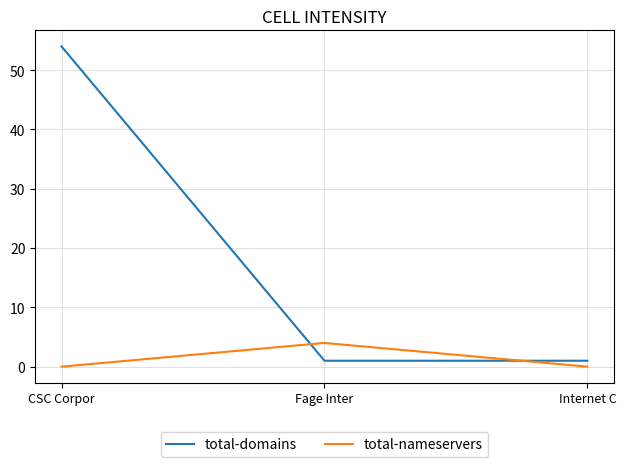

What are all the series names shown in the legend?

total-domains, total-nameservers